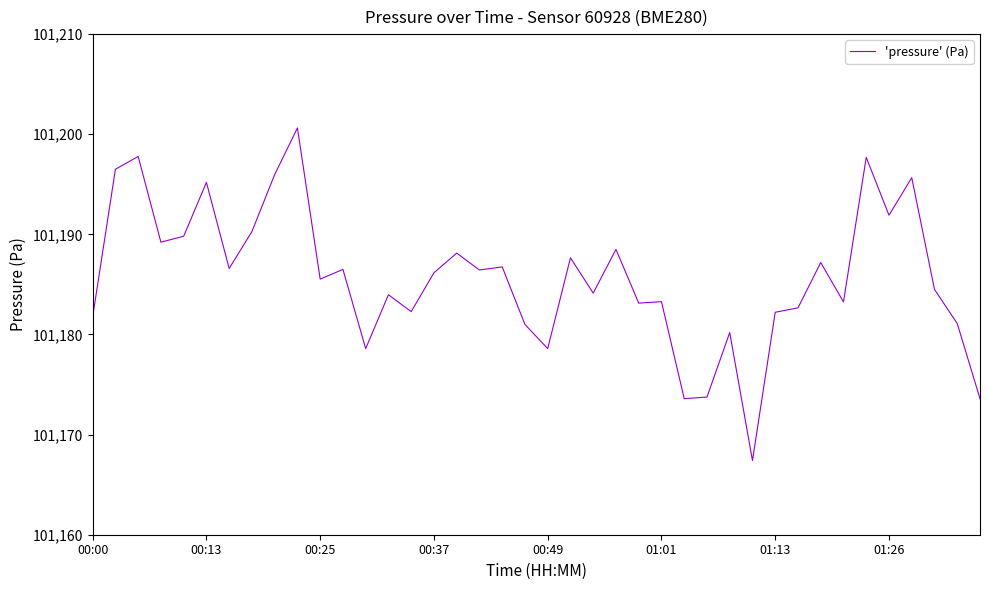

What is the smallest value displayed?

101167.4